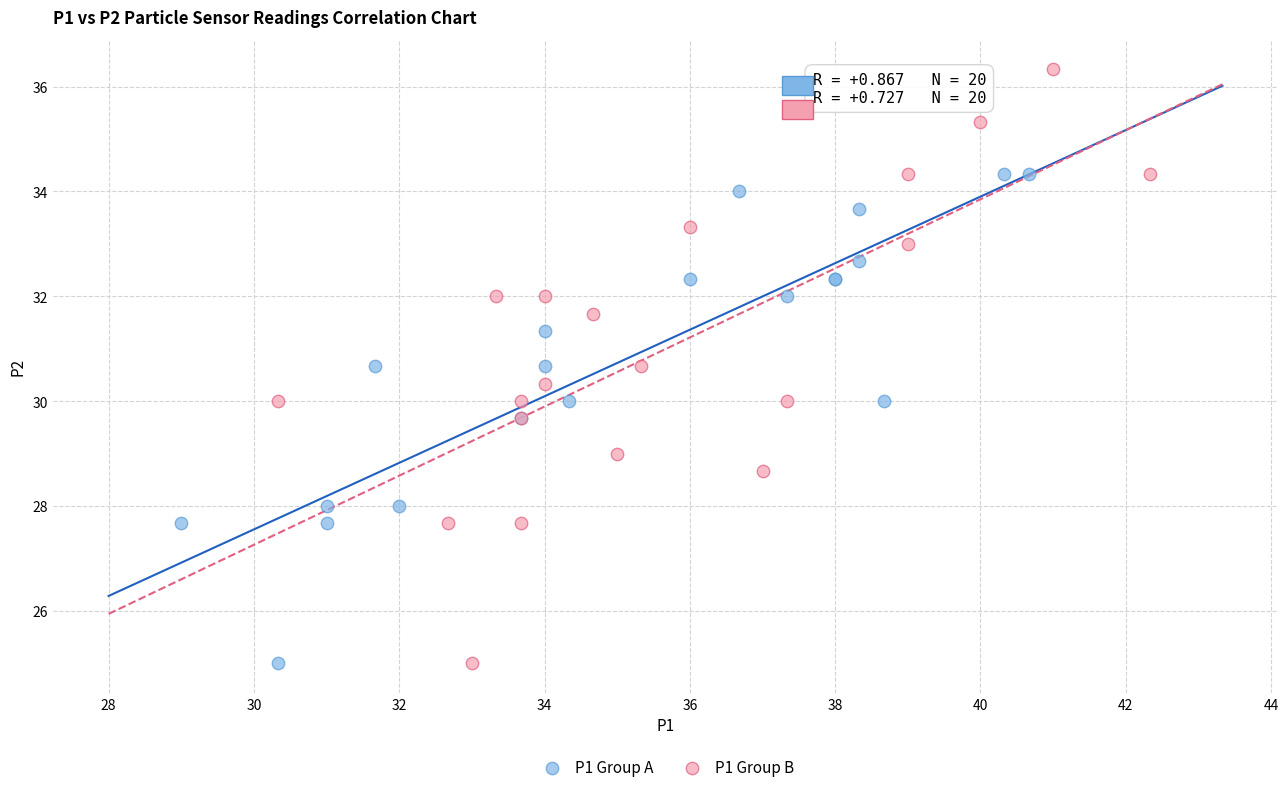

Which series contains the highest Y value?

P1 Group B